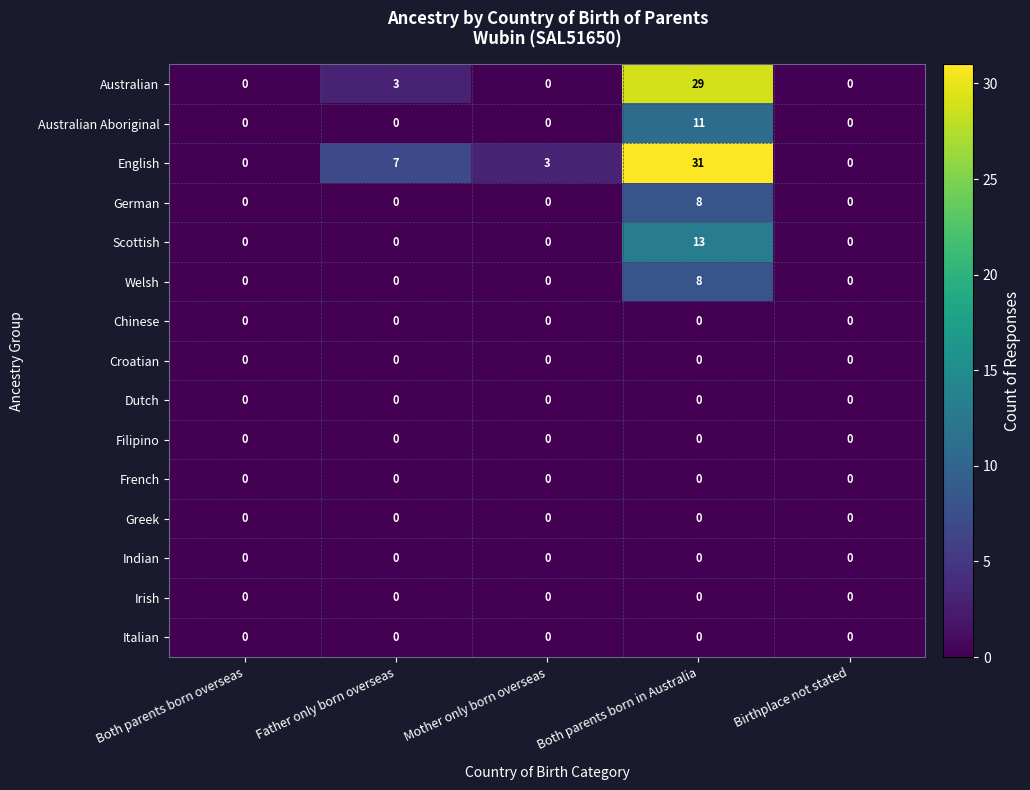

Which series has the largest total across all categories?

English